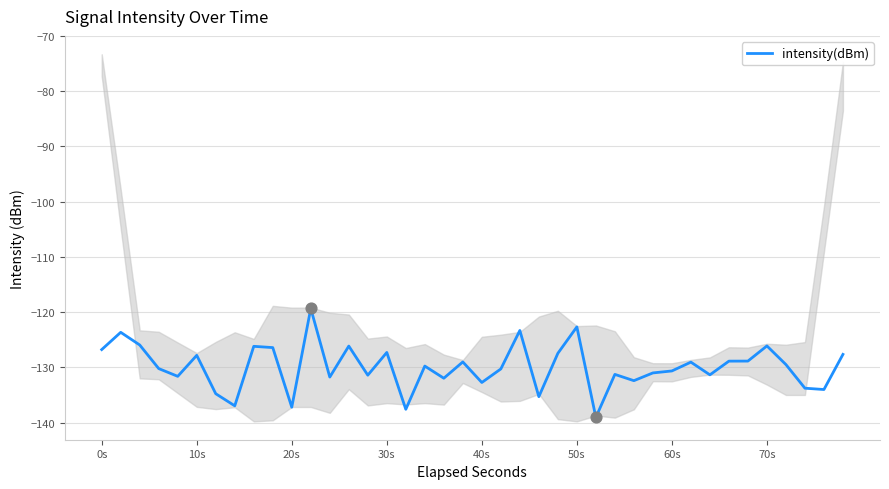

What is the minimum value for intensity(dBm)?

-139.1